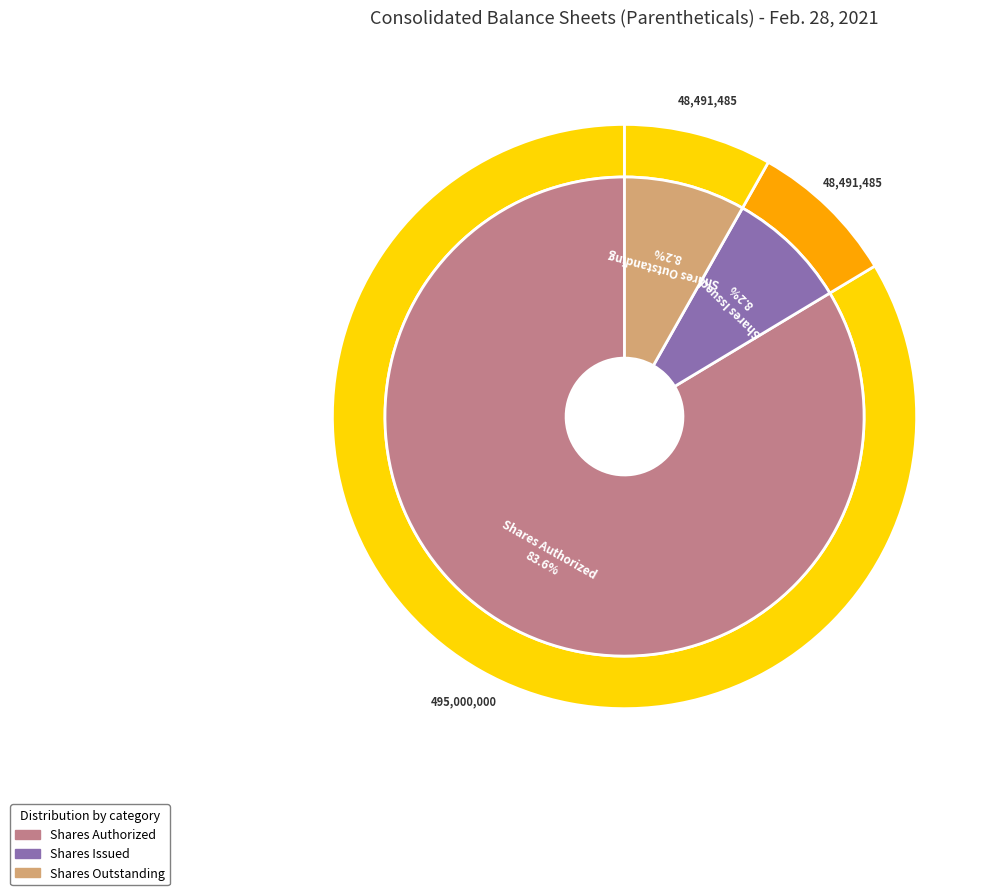

The Common stock, shares authorized (in shares) slice represents 92% of the pie. True or false?

False